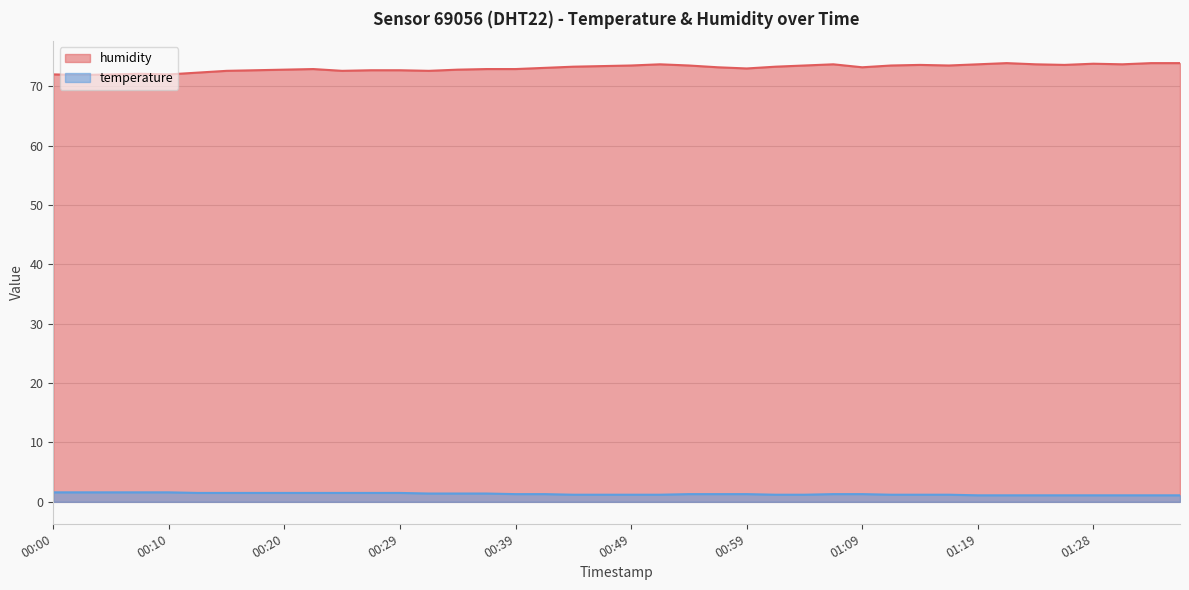

How many points are lower than both their immediate neighbors (excluding endpoints)?

9